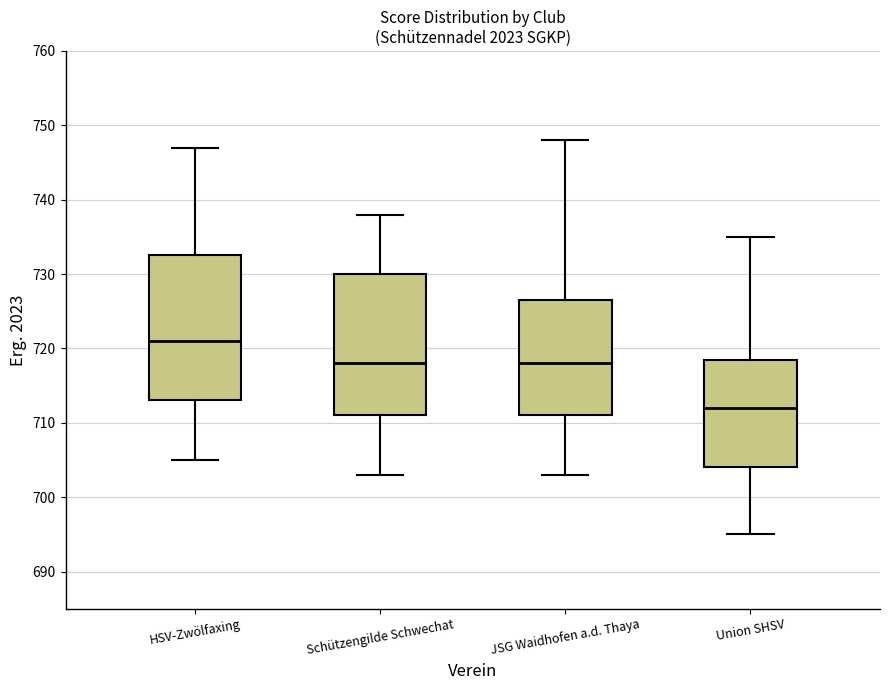

Where does the median line of the box for JSG Waidhofen a.d. Thaya sit on the y-axis? The values are not printed on the chart, so give them approximately, as read against the axis.

718